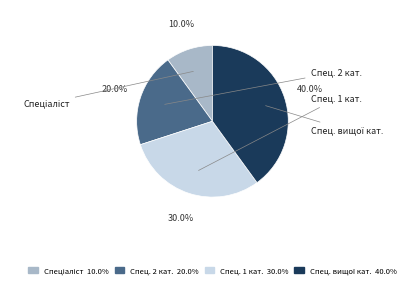

Does any single category account for the majority?

No